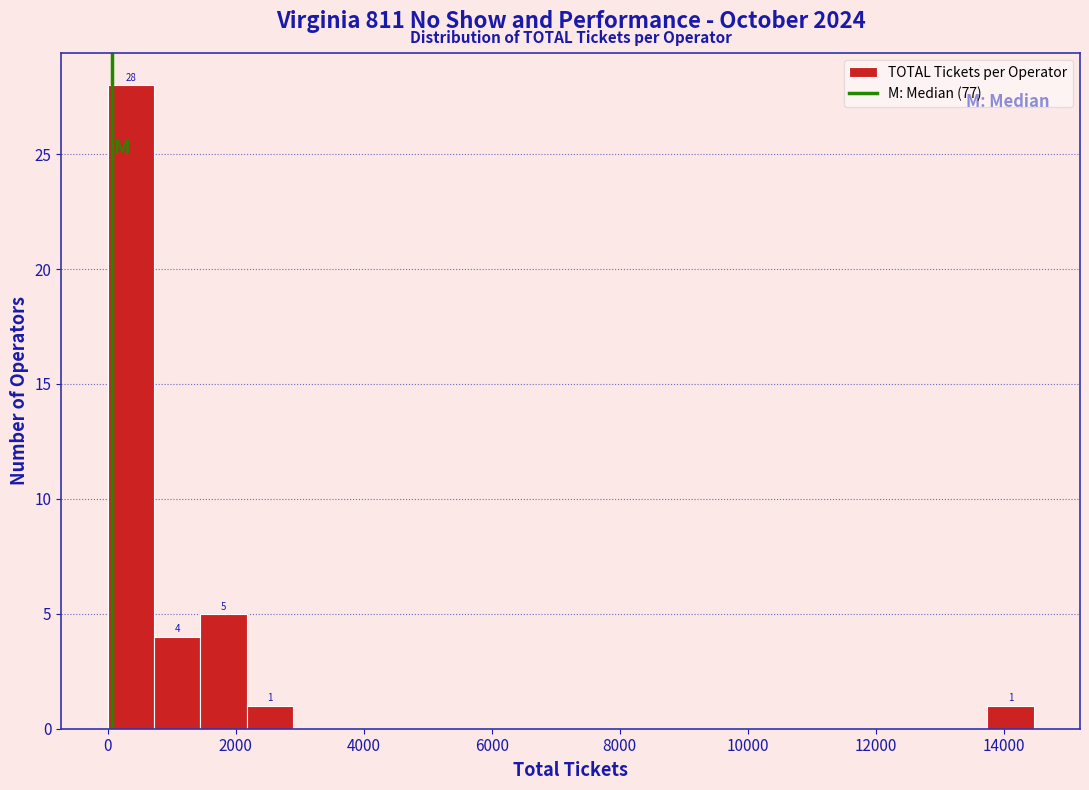

Read against the x-axis, roughly where is the centre of the tallest bar?

400